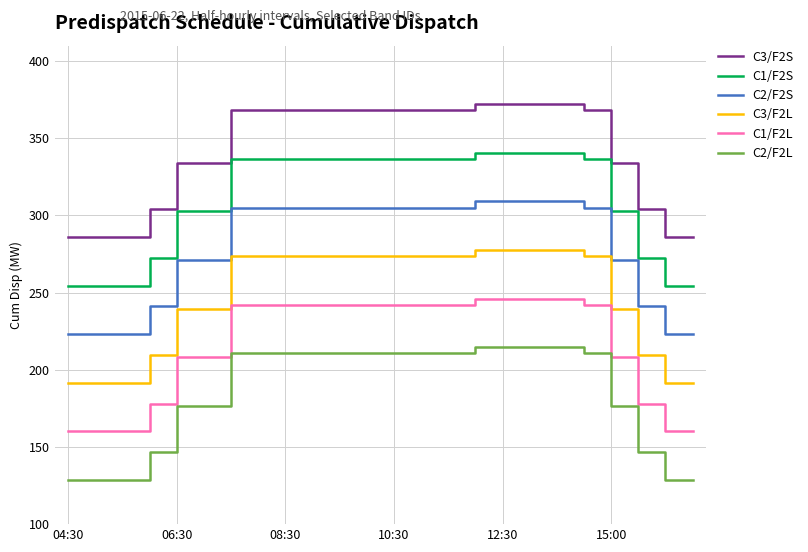

What is the difference between the maximum and minimum values in the C2/F2L series?

86.0